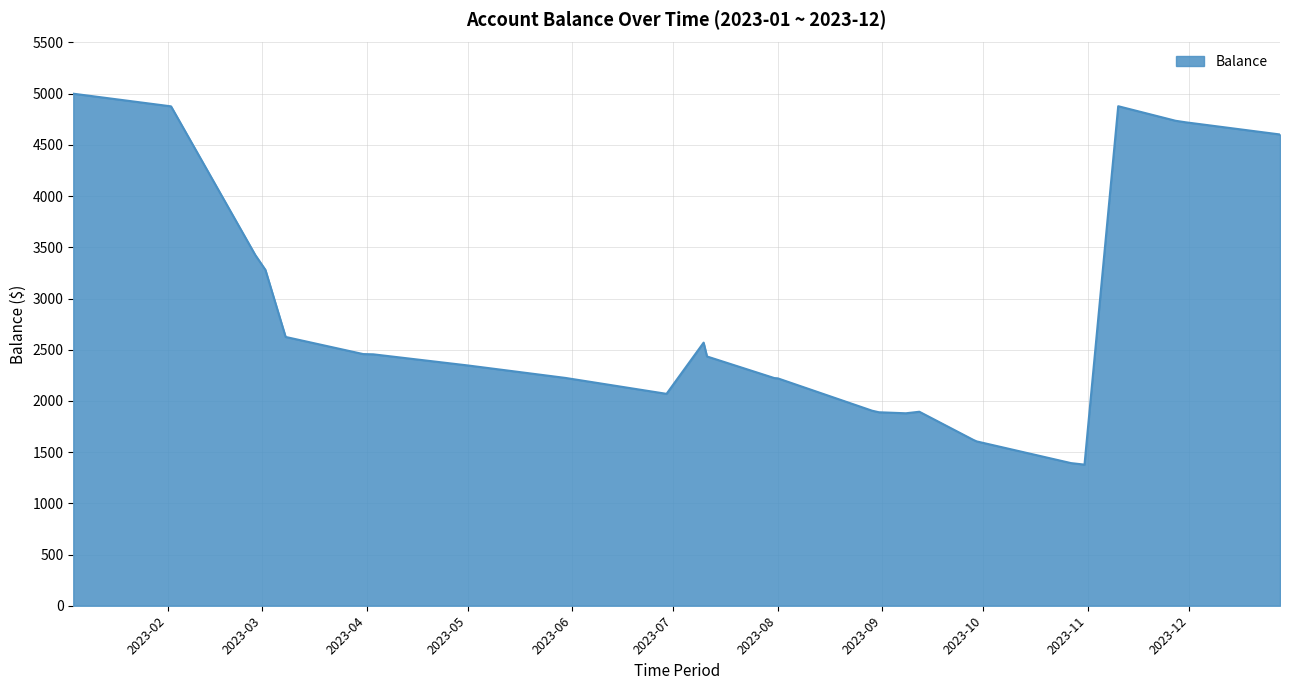

What is the minimum value shown in the chart?

1377.9